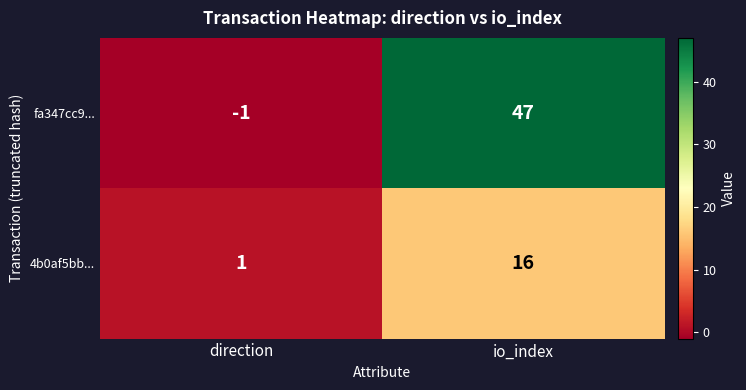

Between direction and io_index, which series saw the biggest shift?

fa347cc9...